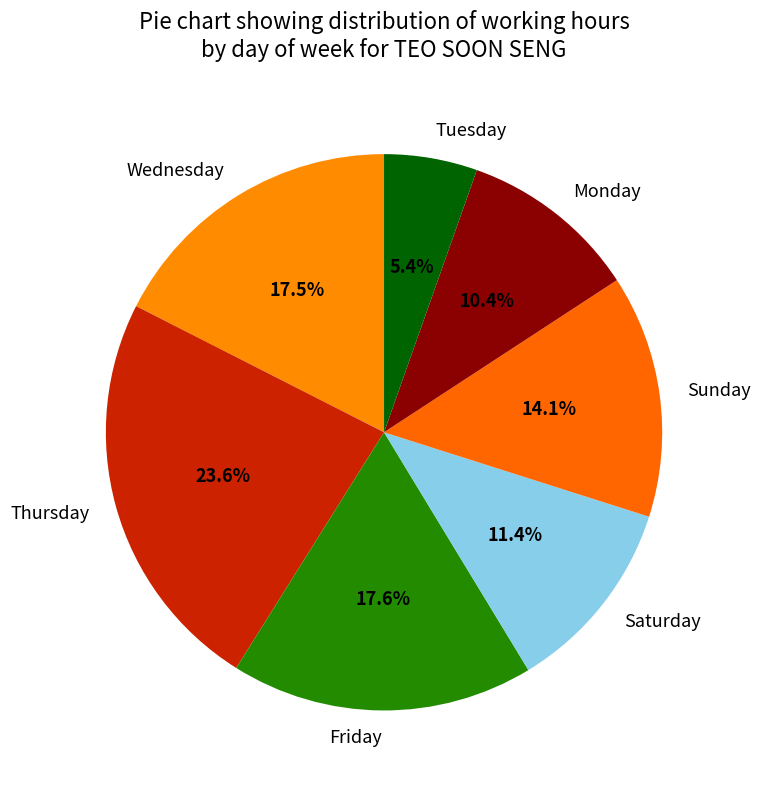

What percentage is NOT represented by Monday?

89.6%